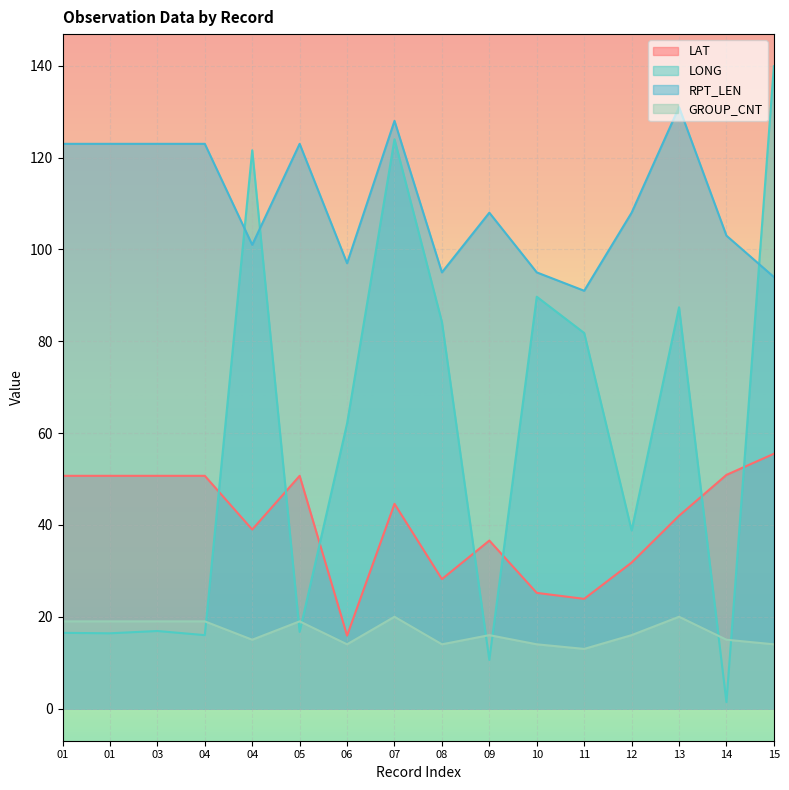

How many values in the LAT series are below 44?

8